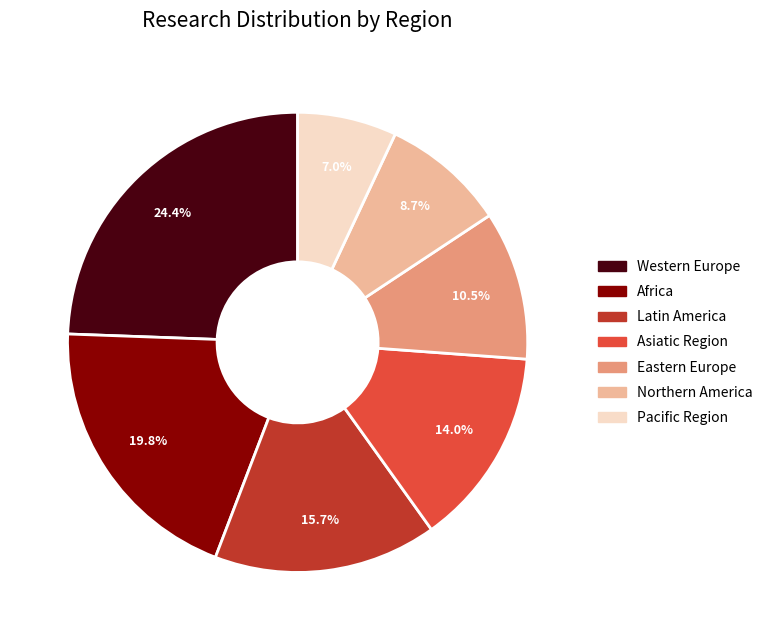

What percentage is NOT represented by Northern America?

91.3%